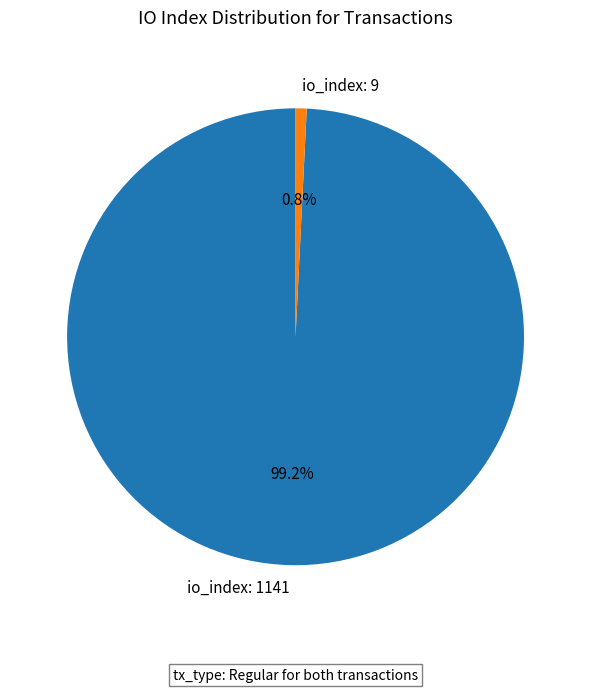

What is the largest slice in the pie chart?

io_index: 1141